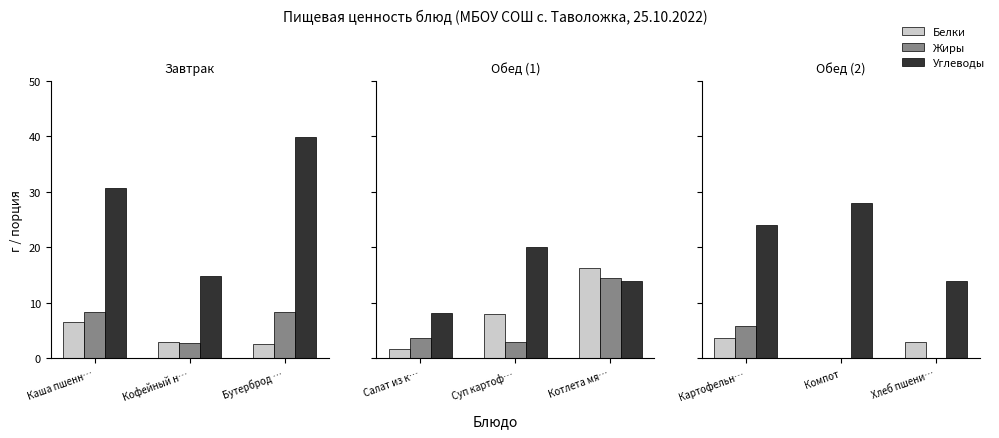

True or false: Белки has a value of 2.1 at Компот.

False